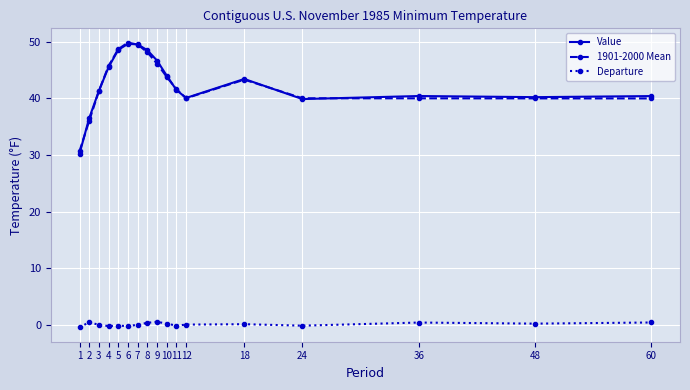

True or false: Value and 1901-2000 Mean intersect in this chart.

True